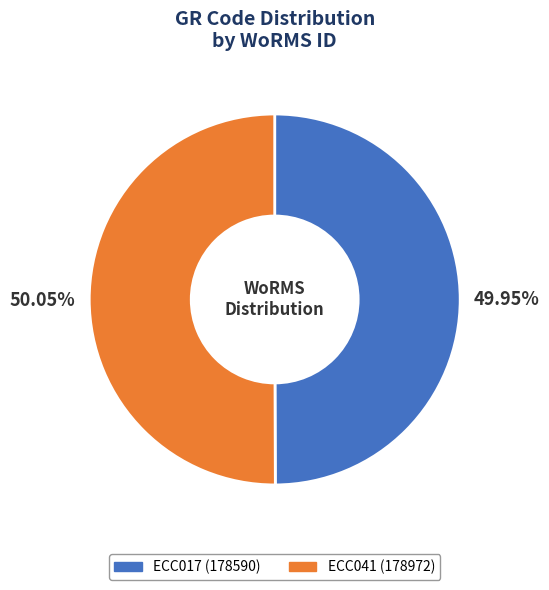

How many segments does this pie chart have?

2